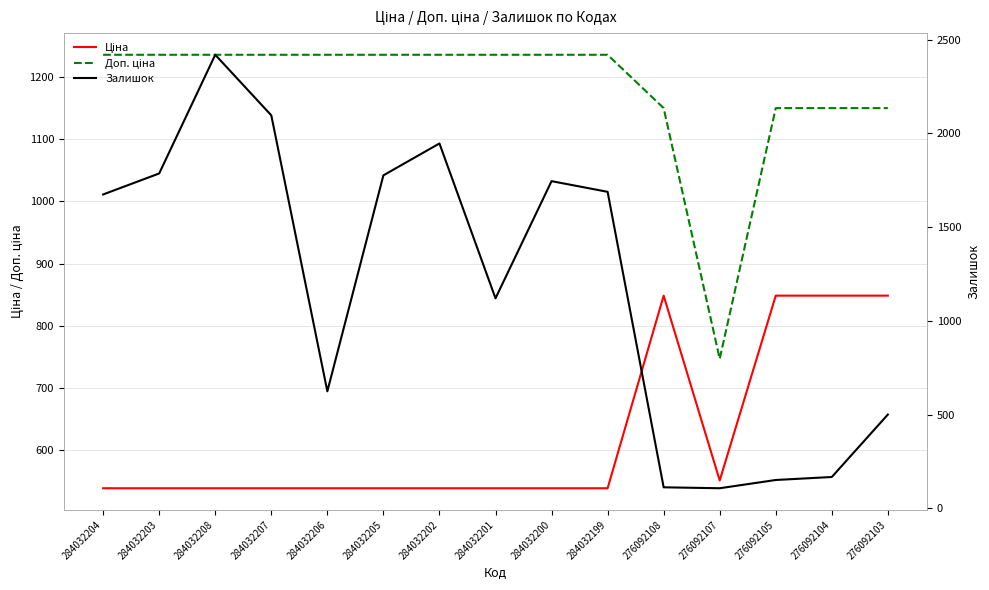

What is the spread (max minus min) of values at 284032202?

1407.0